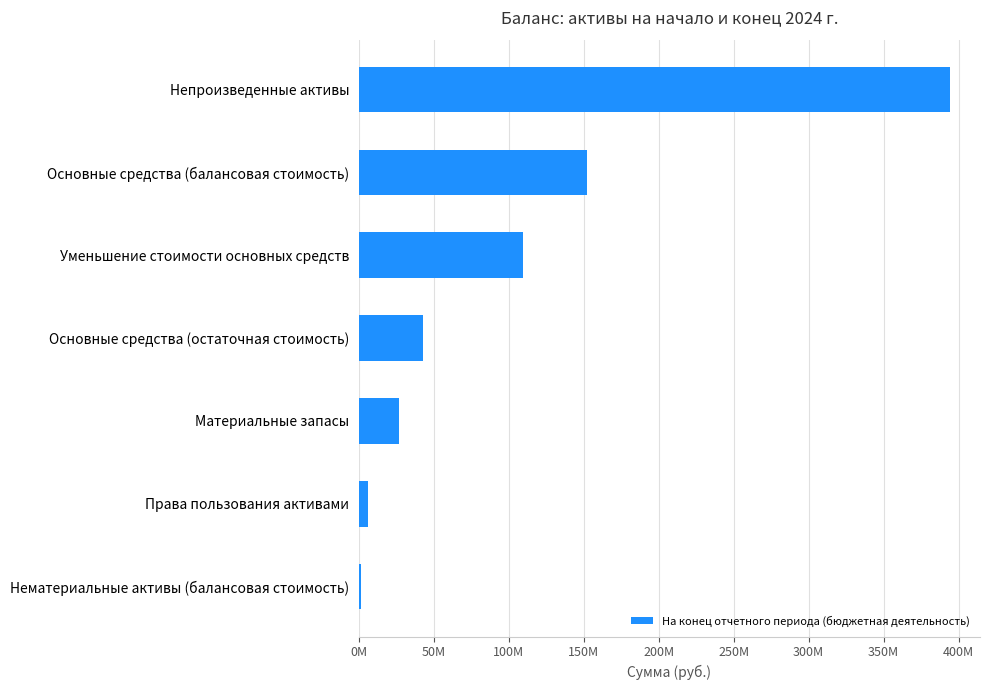

Are the bars horizontal?

Yes